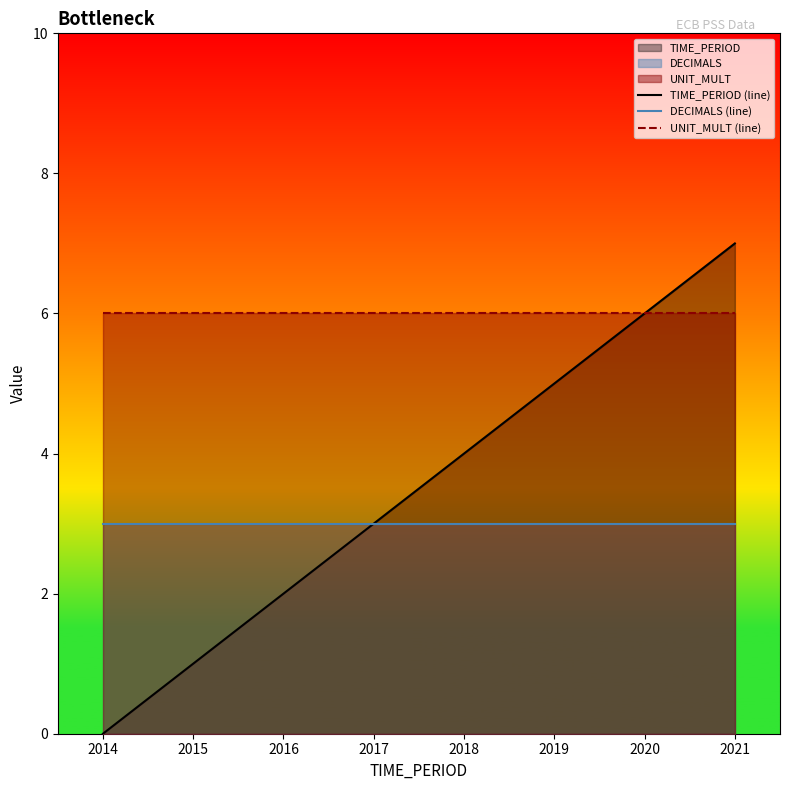

Which label corresponds to the smallest value in the chart?

2014